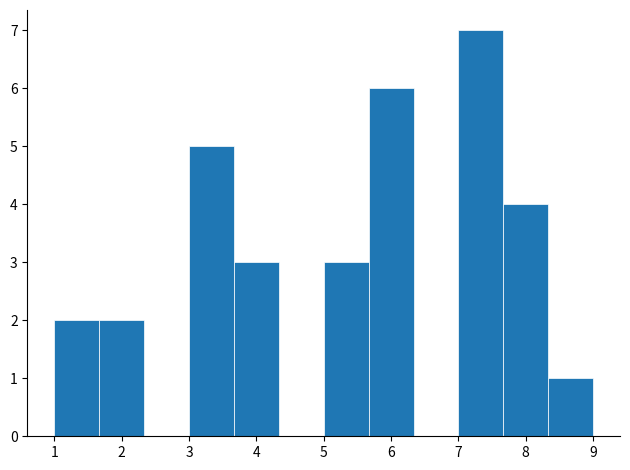

Reading left to right, list every bar in this chart as the range it spans on the x-axis followed by its height. Neither the bar edges nor the heights are printed on the chart, so give them approximately, as read against the axes.

1.0 to 1.7: 2
1.7 to 2.3: 2
2.3 to 3.0: 0
3.0 to 3.7: 5
3.7 to 4.3: 3
4.3 to 5.0: 0
5.0 to 5.7: 3
5.7 to 6.3: 6
6.3 to 7.0: 0
7.0 to 7.7: 7
7.7 to 8.3: 4
8.3 to 9.0: 1